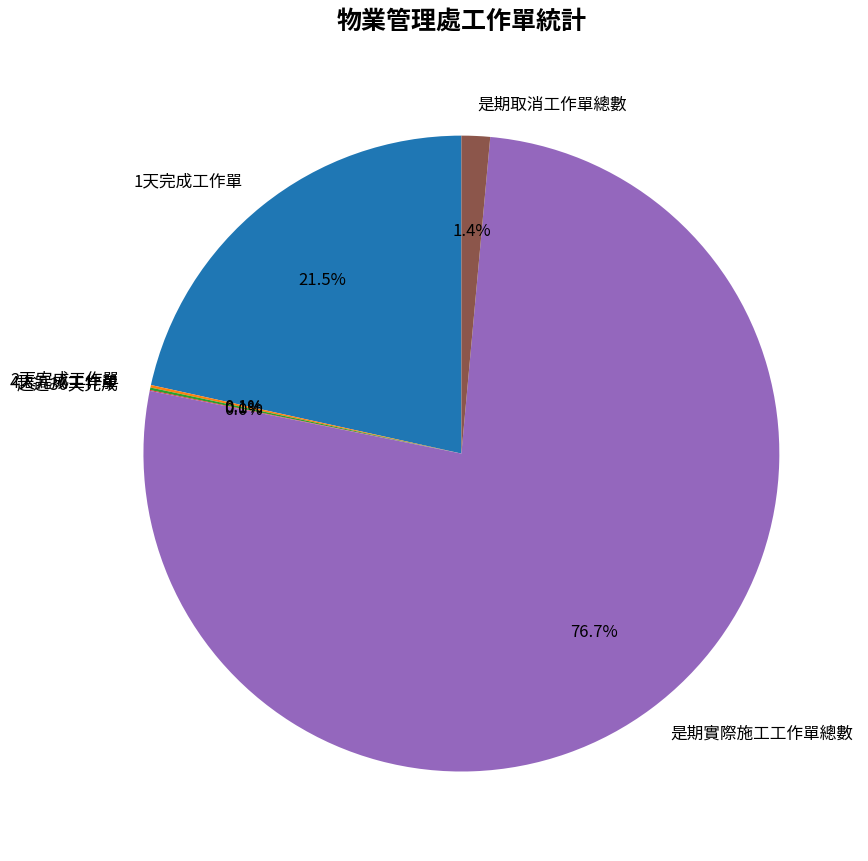

What is the majority slice?

是期實際施工工作單總數